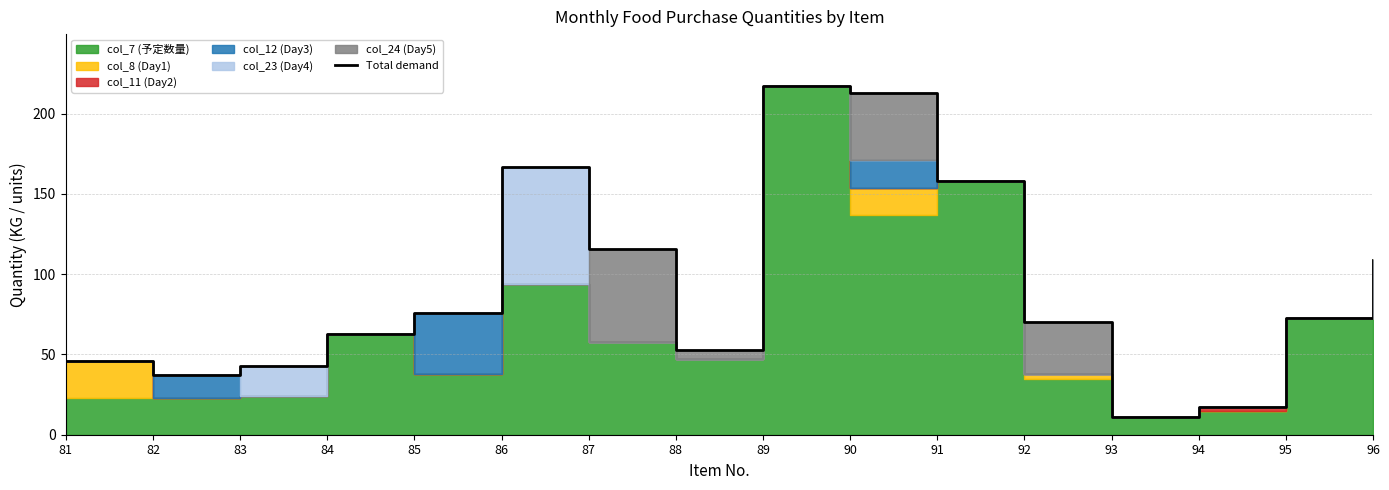

What is the change in value from 86 to 92?

-97